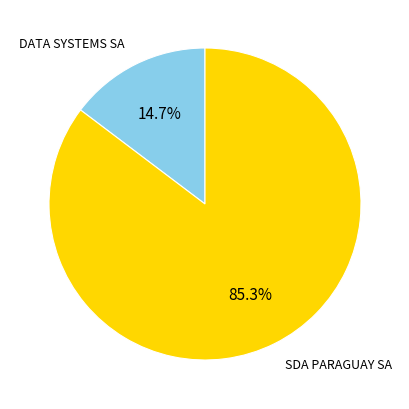

Rank the categories by value from lowest to highest.

DATA SYSTEMS SA, SDA PARAGUAY SA